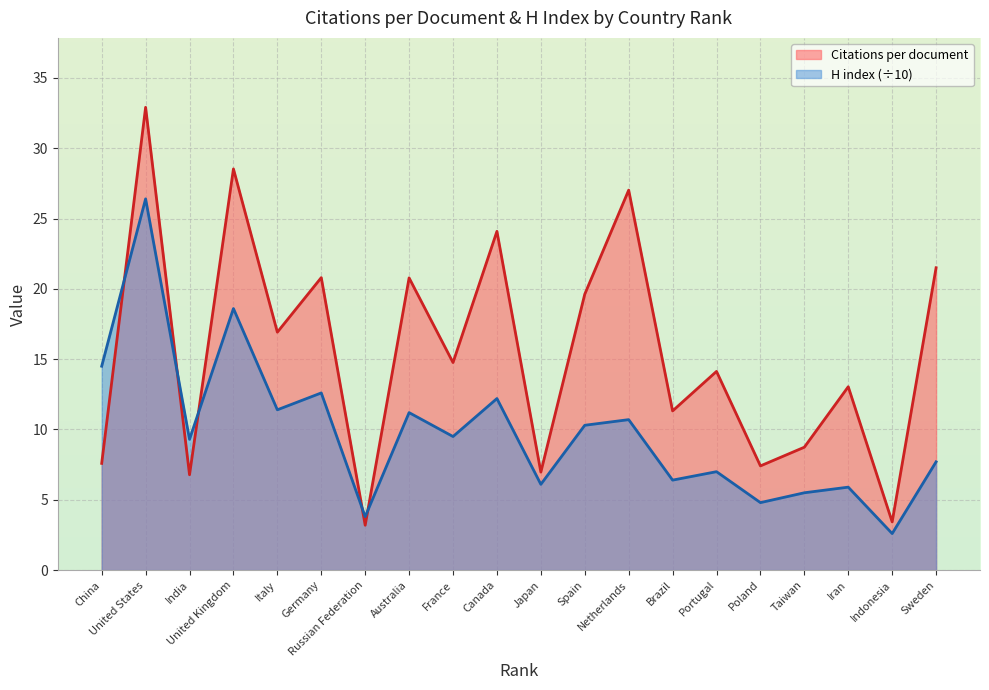

Where does the H index series first go above 9?

China